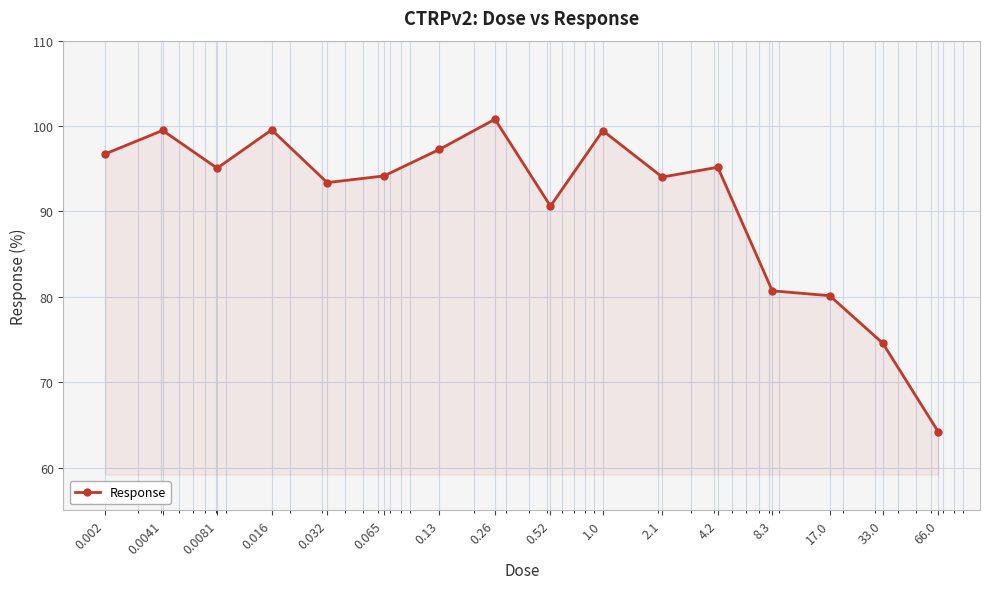

What is the smallest value displayed?

64.2